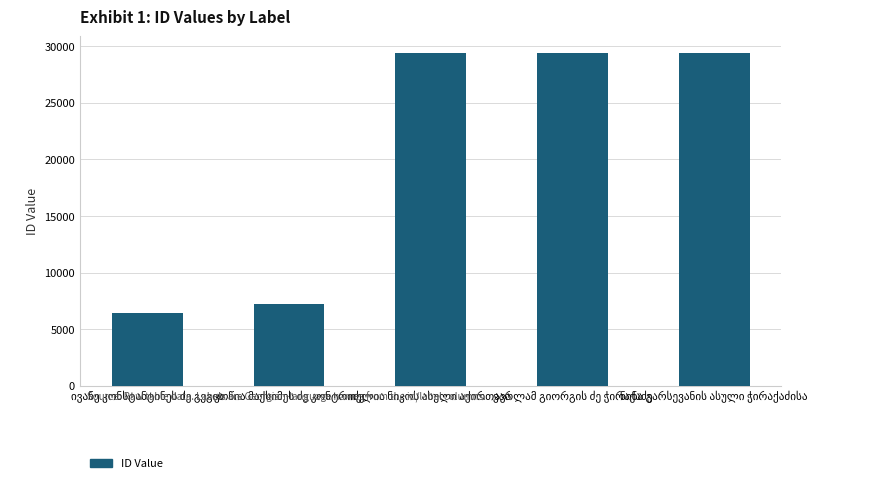

What is the value of the 1st bar from the left?

6429